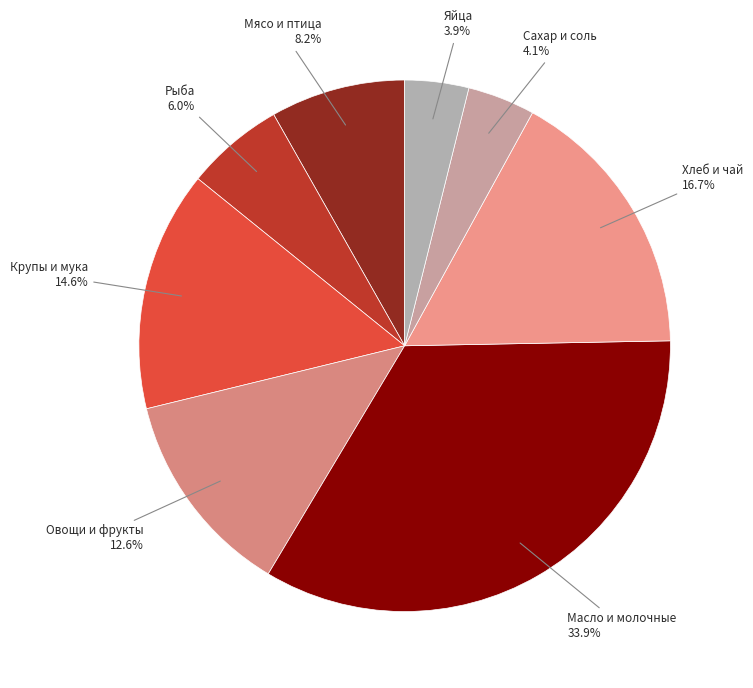

What is the largest slice in the pie chart?

Масло и молочные